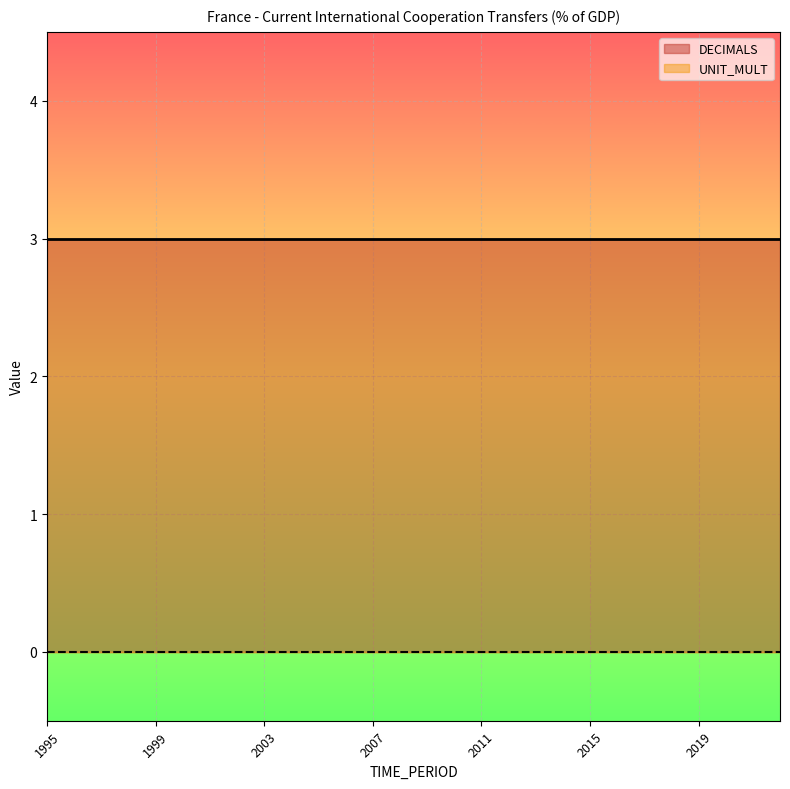

True or false: UNIT_MULT has more than 2 interior local peaks.

False